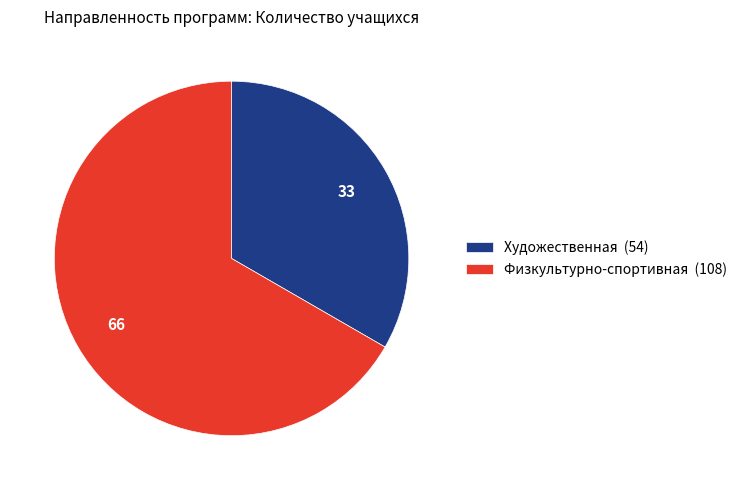

Which category has the smallest portion of the pie?

Художественная